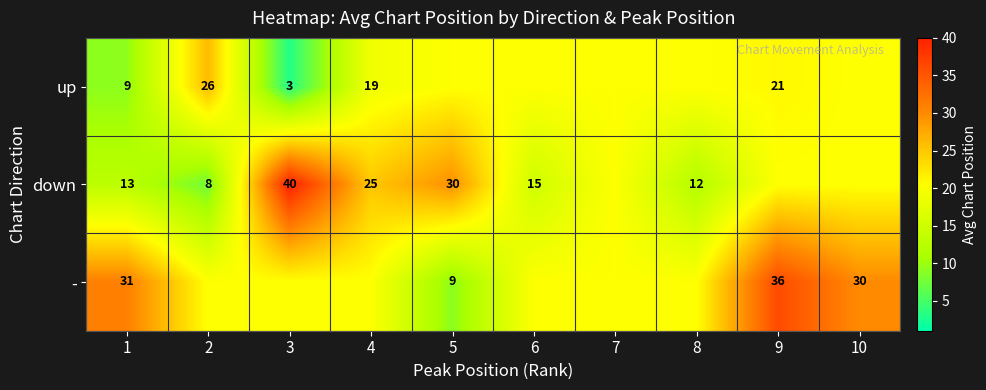

Between 3 and 8, which series saw the biggest shift?

down